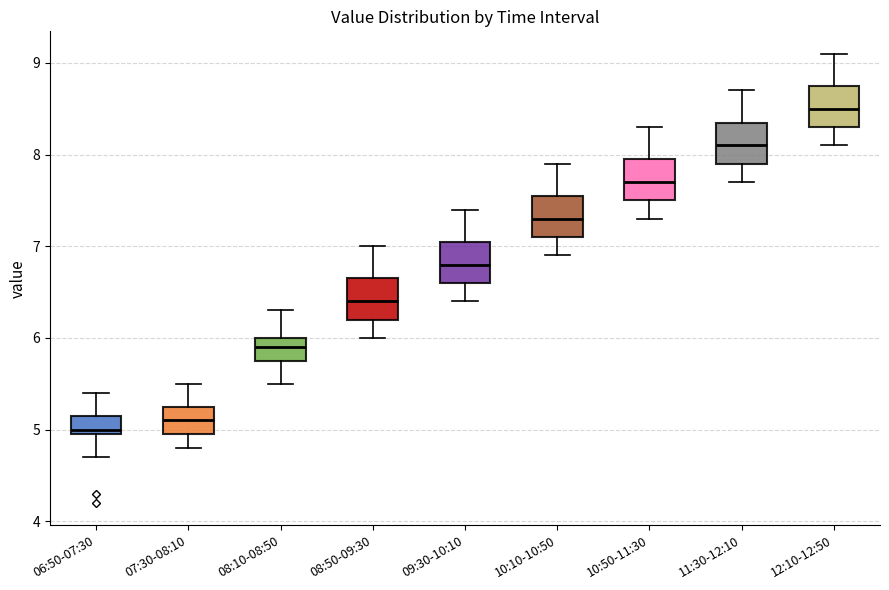

Which box has the highest median line?

12:10-12:50